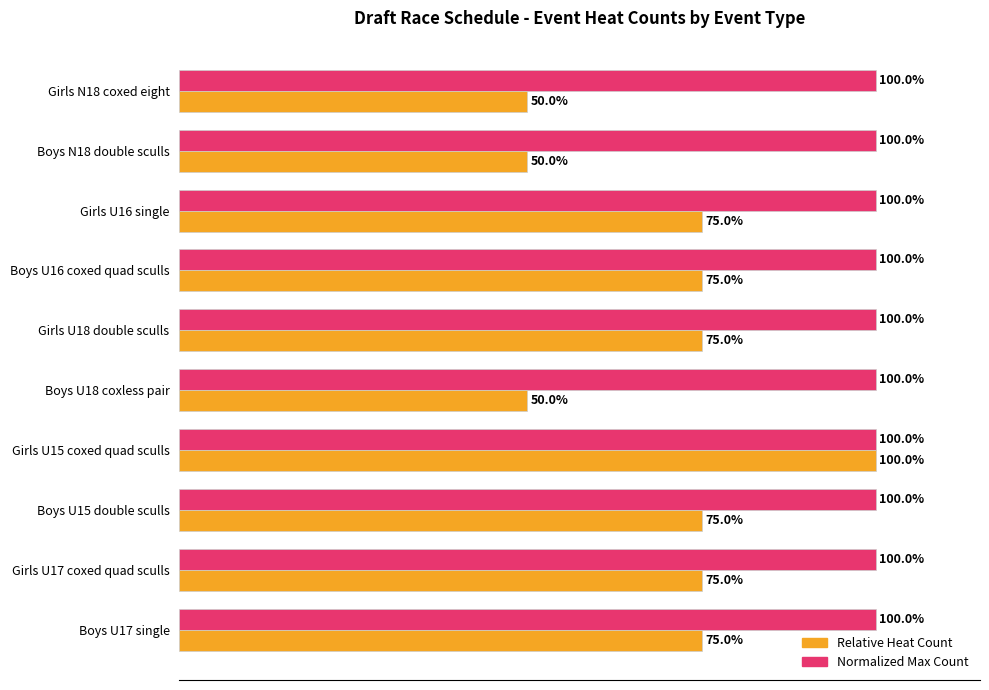

At which category is the sum across all series the highest?

Girls U15 coxed quad sculls